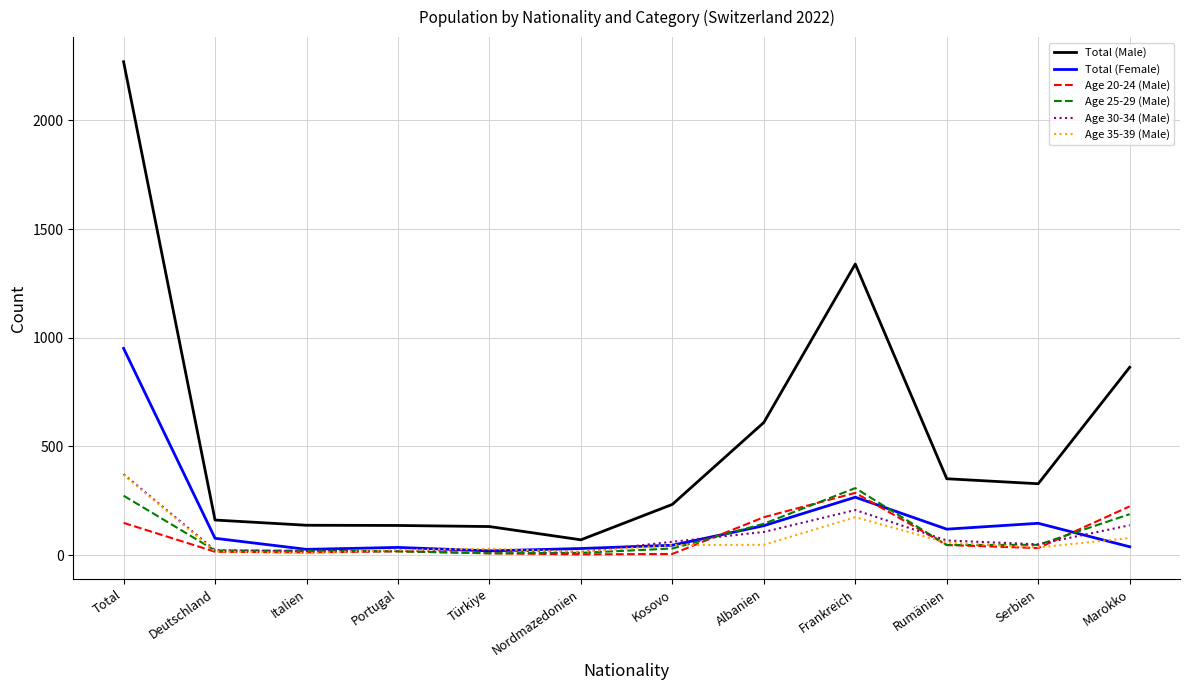

What is the total value across all series at Nordmazedonien?

141